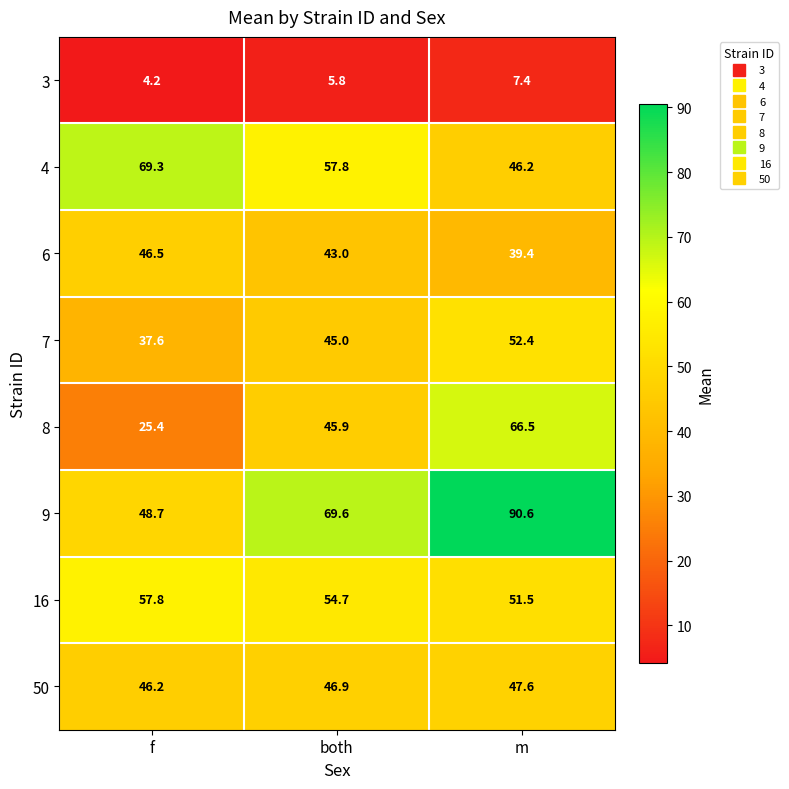

What is the spread (max minus min) of values at m?

83.2